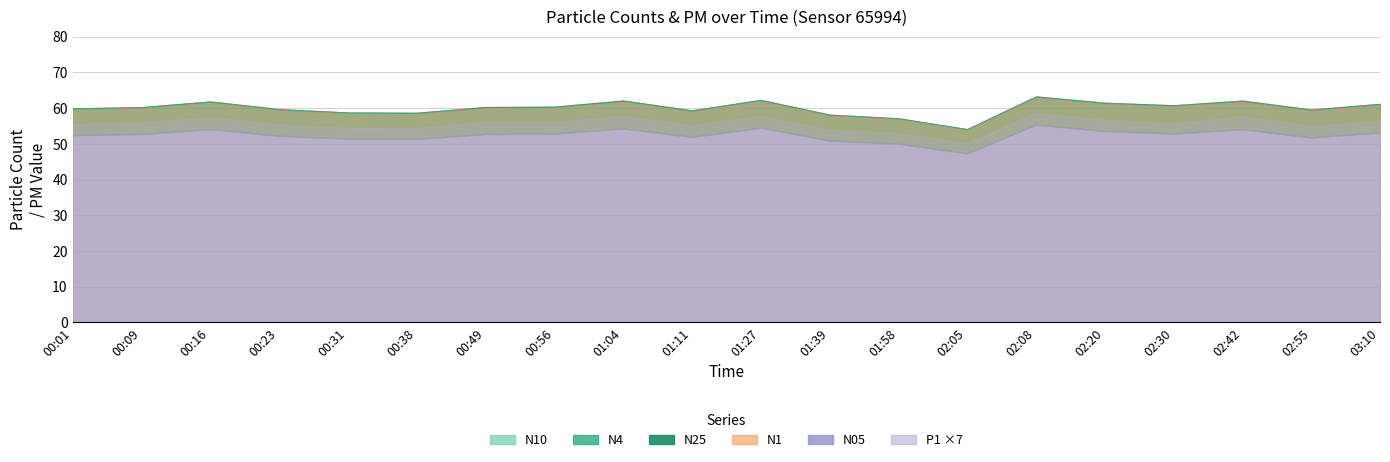

What is the difference between the maximum and second lowest values in the N4 series?

6.1